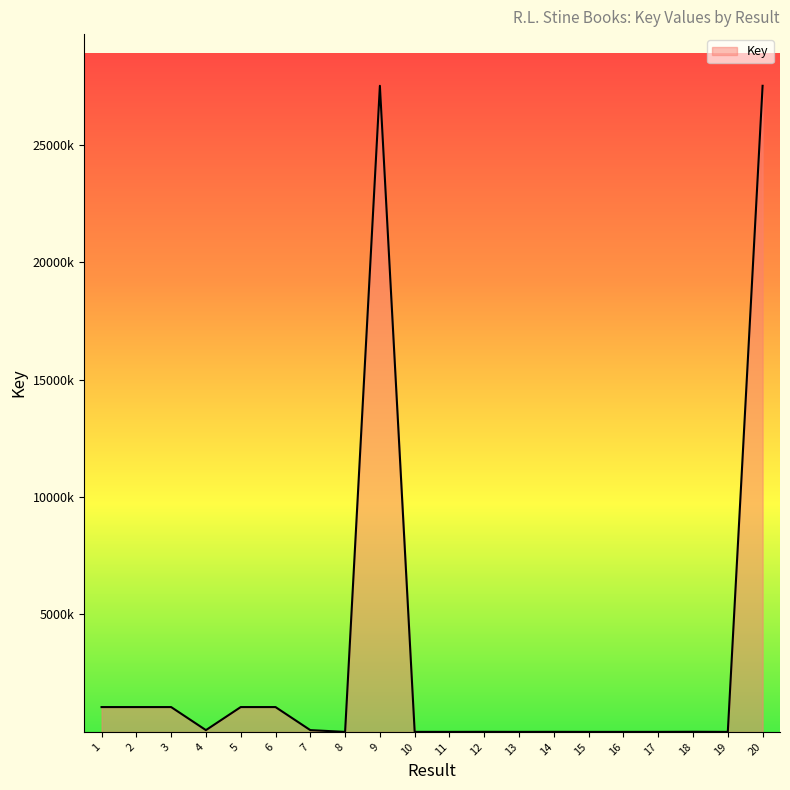

How many points are higher than both their immediate neighbors (excluding endpoints)?

6